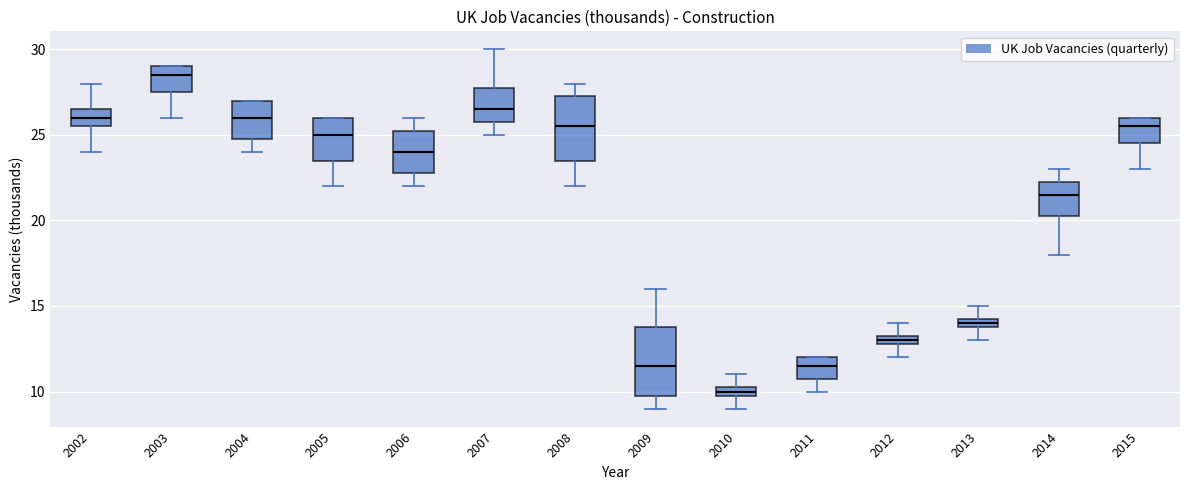

Which box's median line is the lowest?

2010